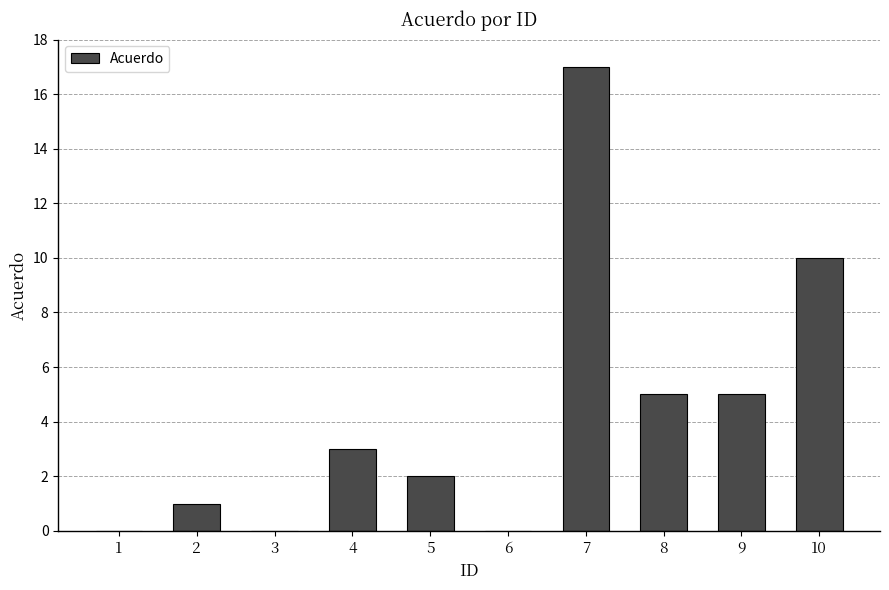

Reading right to left, what are all the values shown in this chart?

10=10	9=5	8=5	7=17	6=0	5=2	4=3	3=0	2=1	1=0